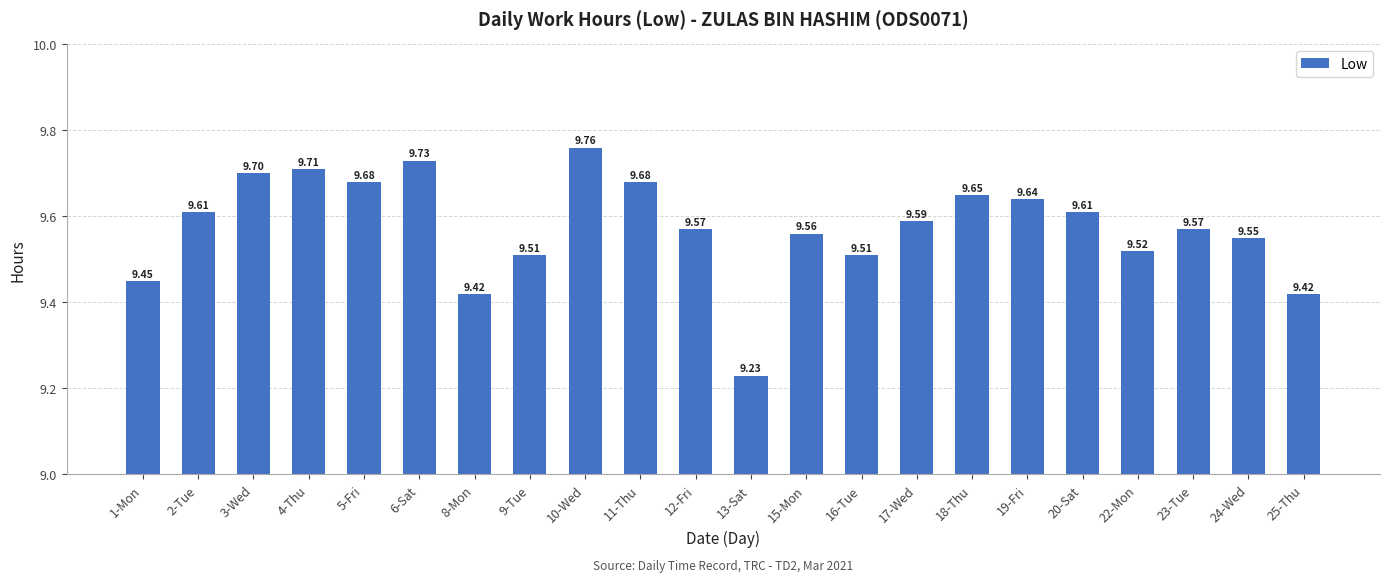

What is the difference between the maximum and minimum values?

0.5